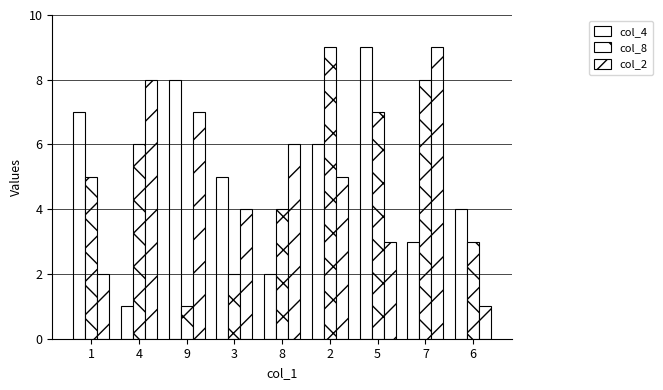

How many categories are shown in the chart?

9